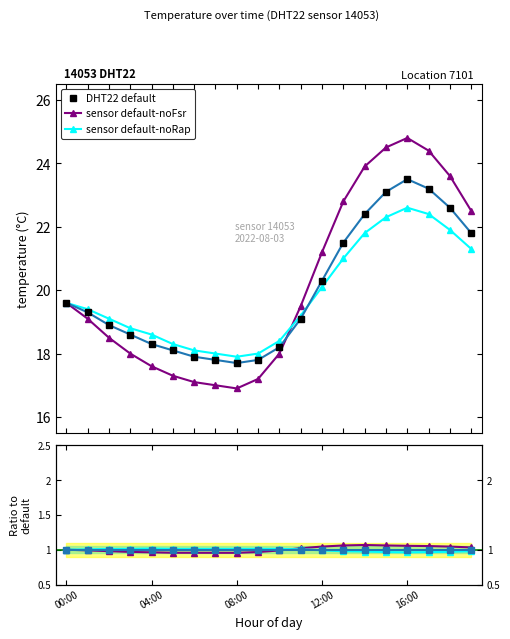

What are all the series names shown in the legend?

DHT22 default, sensor default-noFsr, sensor default-noRap